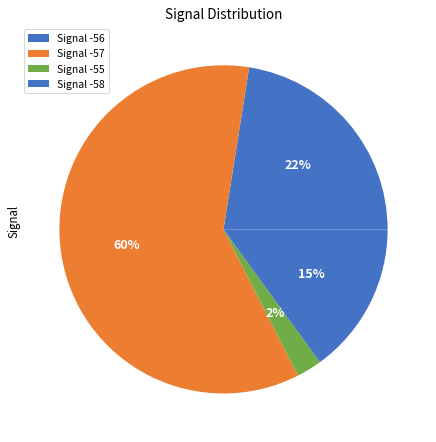

Which category has the biggest portion of the pie?

Signal -57